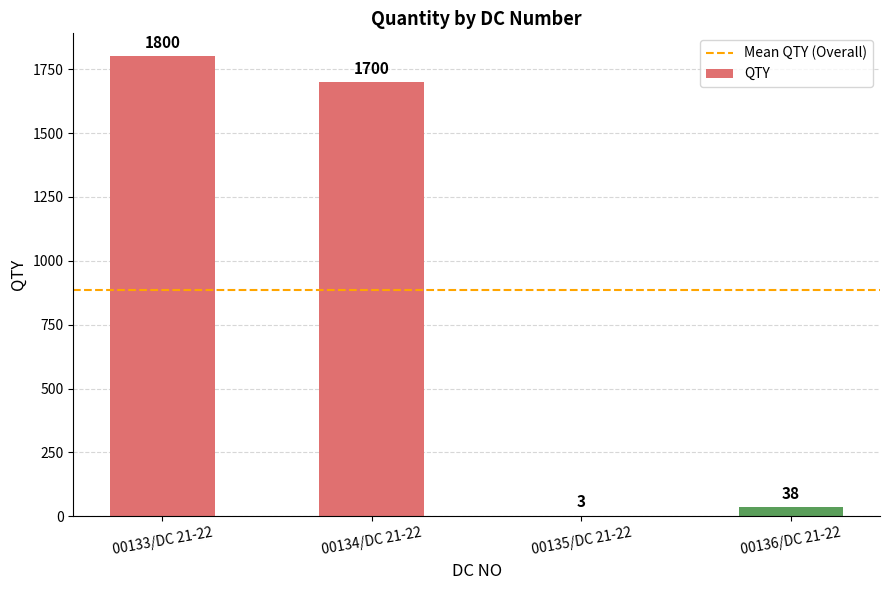

Between 00136/DC 21-22 and 00134/DC 21-22, which is larger?

00134/DC 21-22